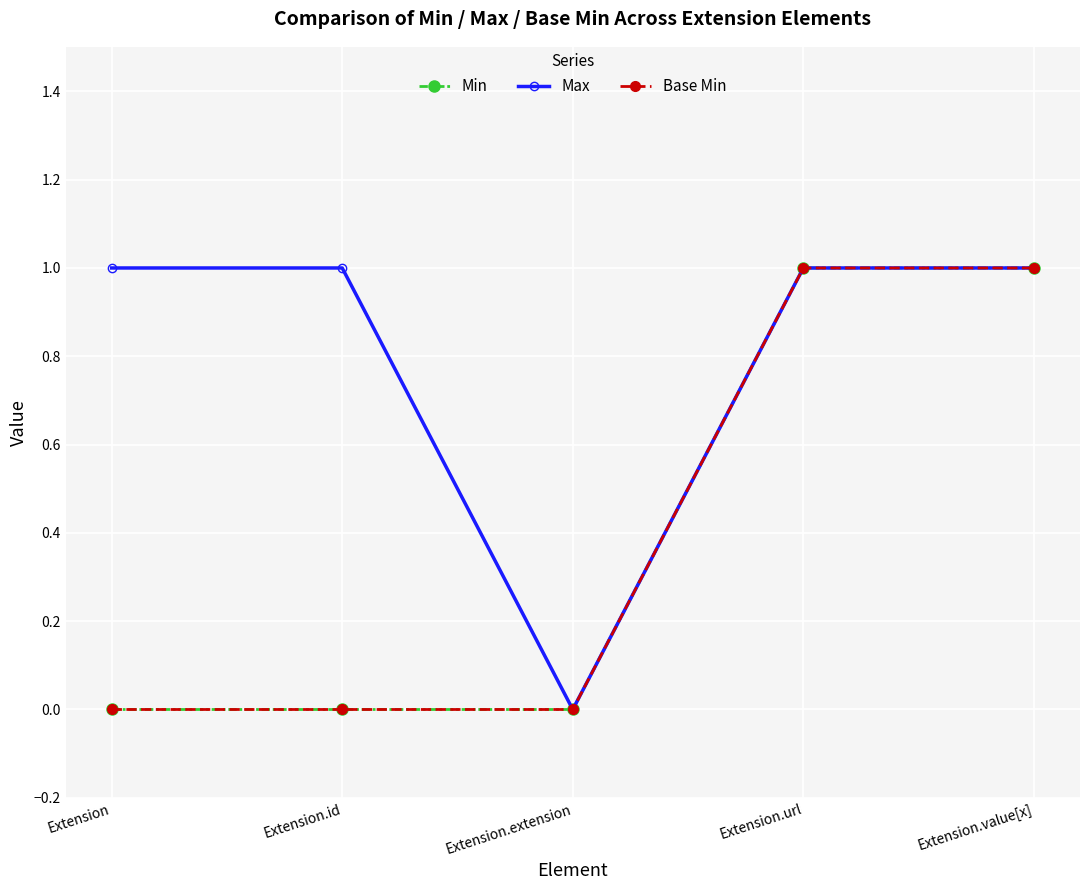

Which category has the highest value across all series?

Extension.url